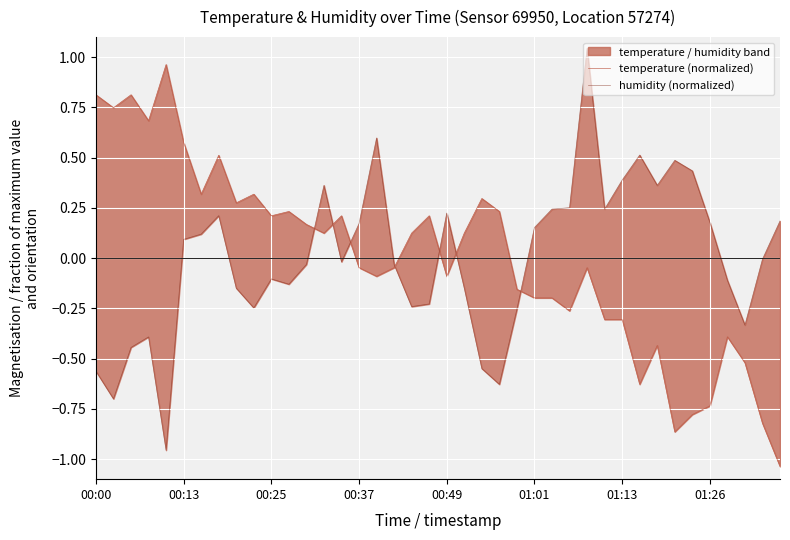

Where do humidity (normalized) and temperature (normalized) first cross each other?

12 and 13